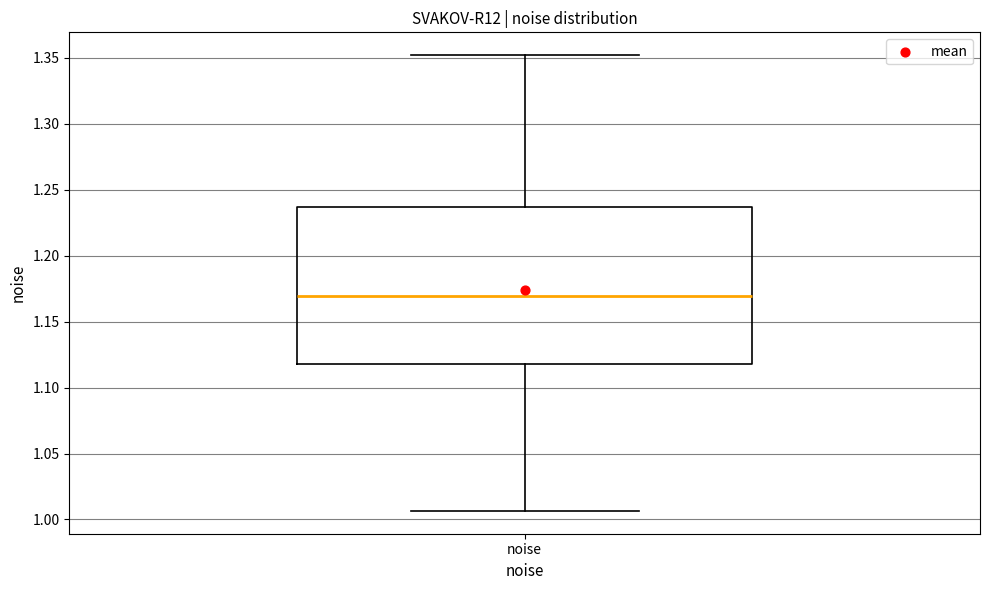

Where does the upper whisker of the box for noise end on the y-axis? The values are not printed on the chart, so give them approximately, as read against the axis.

1.350